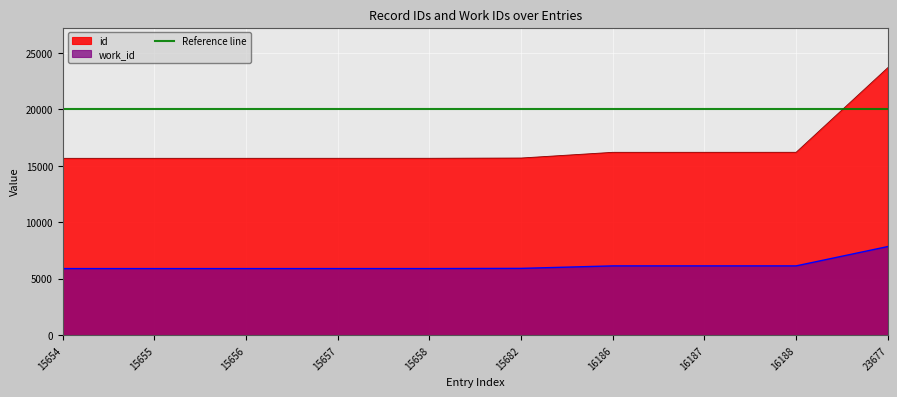

Which series has the widest spread of values?

id